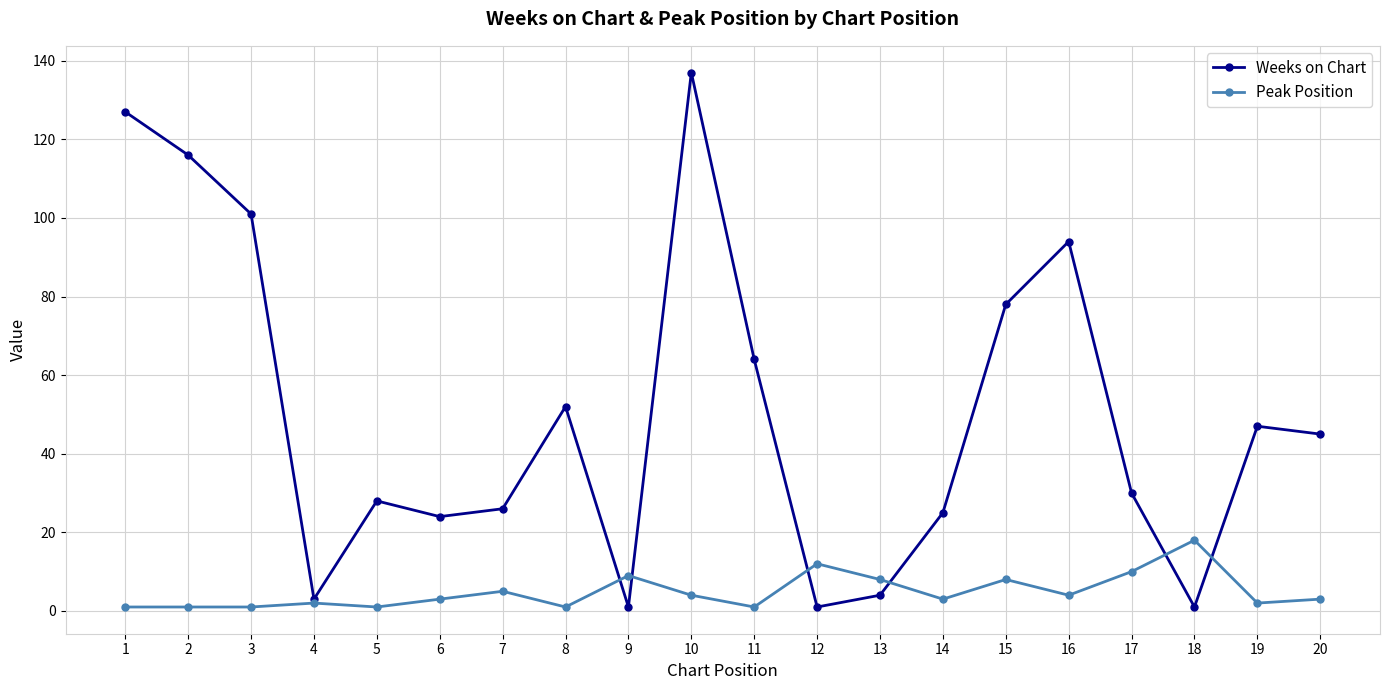

The value of Weeks on Chart at 17 is 30. True or false?

True